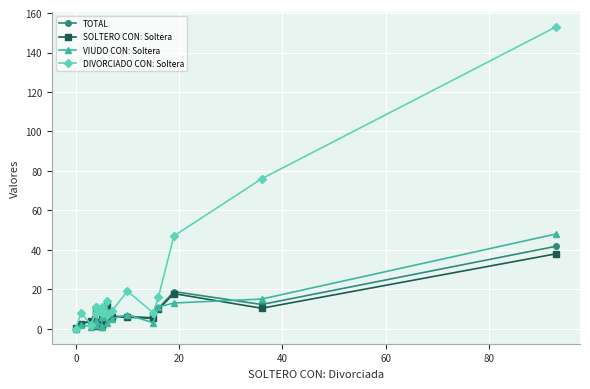

In DIVORCIADO CON: Soltera, how many points are higher than both neighbors (excluding endpoints)?

4